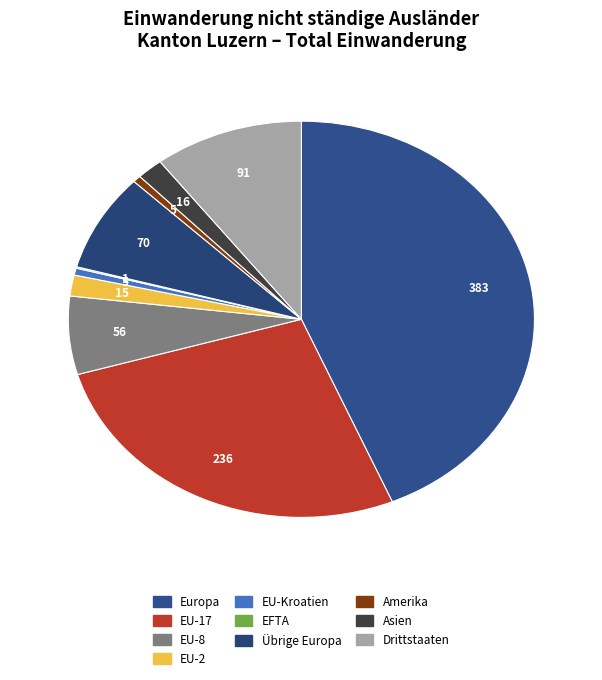

Is there a majority slice in this chart?

No